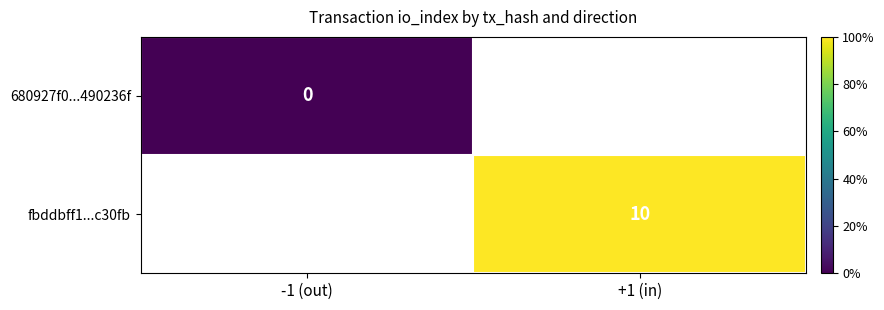

Is it true that fbddbff1...c30fb equals 10 at +1 (in)?

True